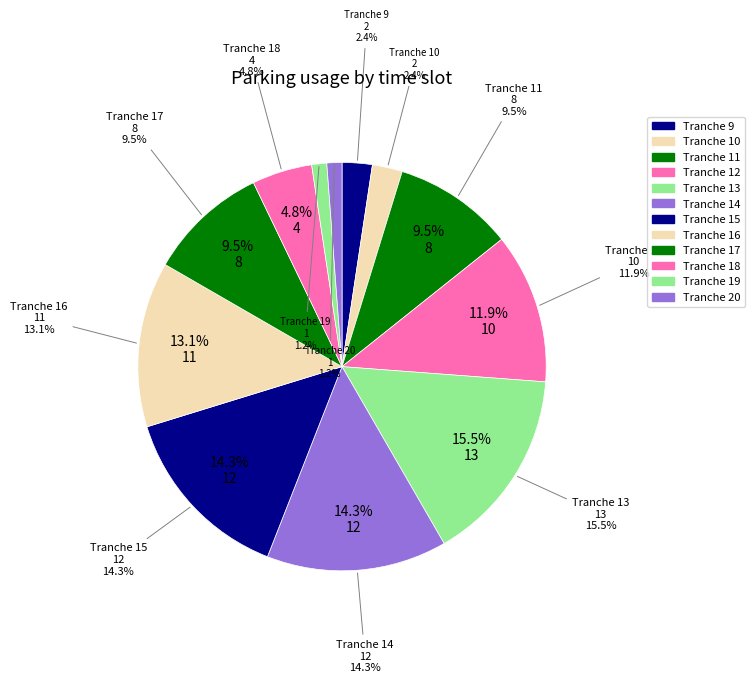

How many segments does this pie chart have?

12